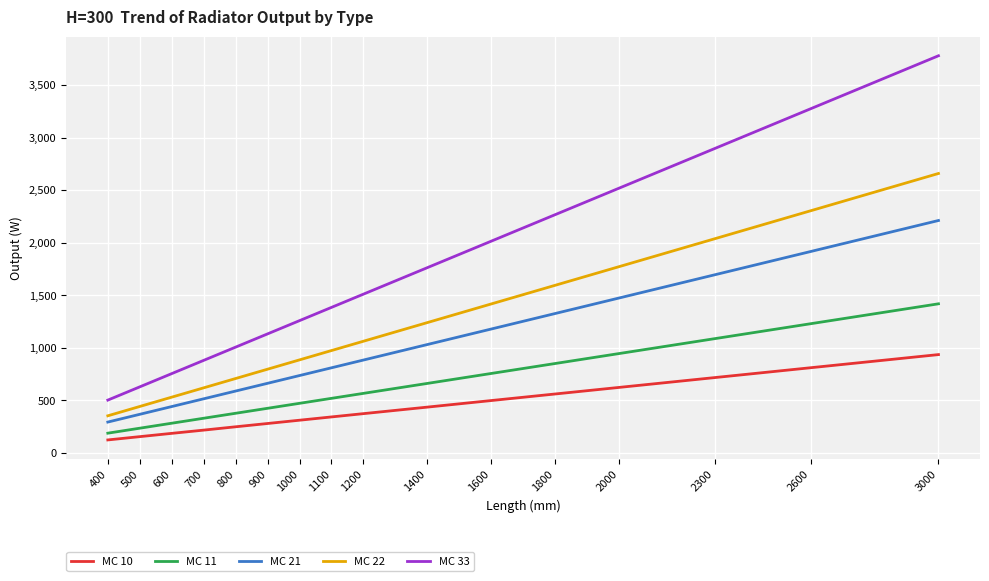

Rank the series by their average value, from highest to lowest.

MC 33, MC 22, MC 21, MC 11, MC 10